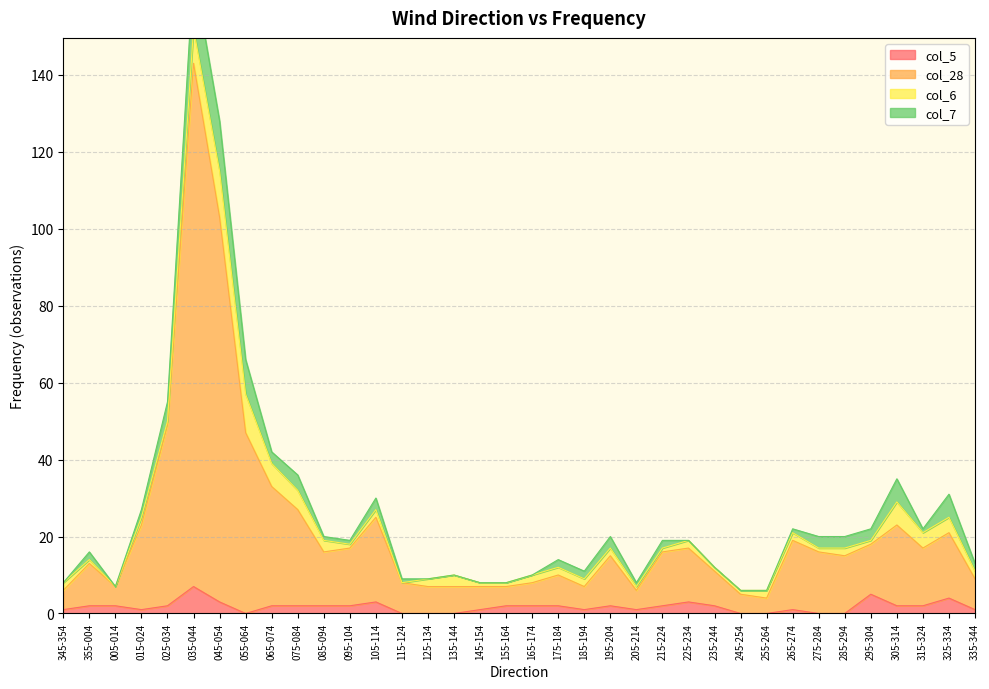

Is it true that col_5 equals 5 at 115-124?

False